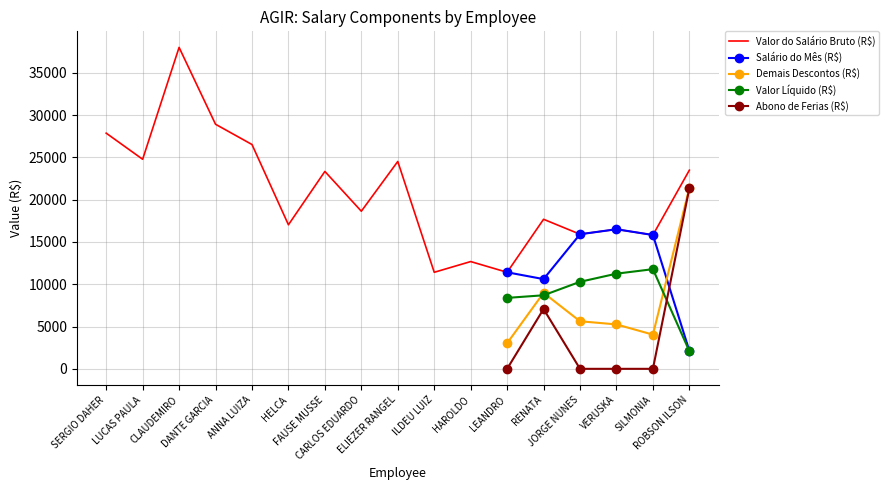

What is the minimum value for Salário do Mês (R$)?

2135.7